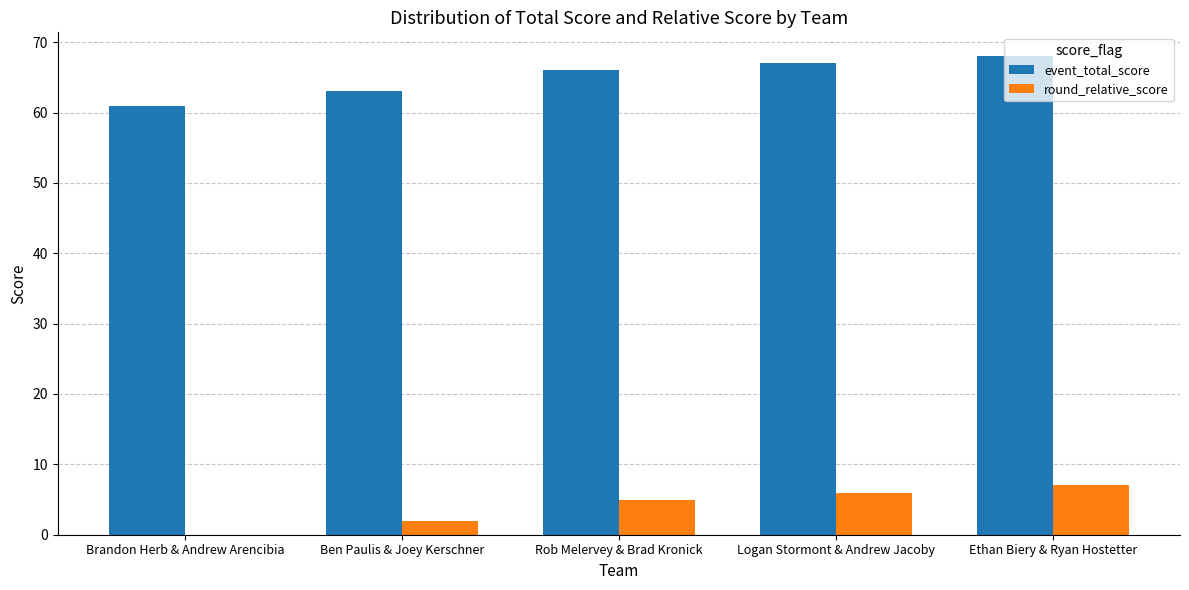

What is the total value across all series at Ben Paulis & Joey Kerschner?

65